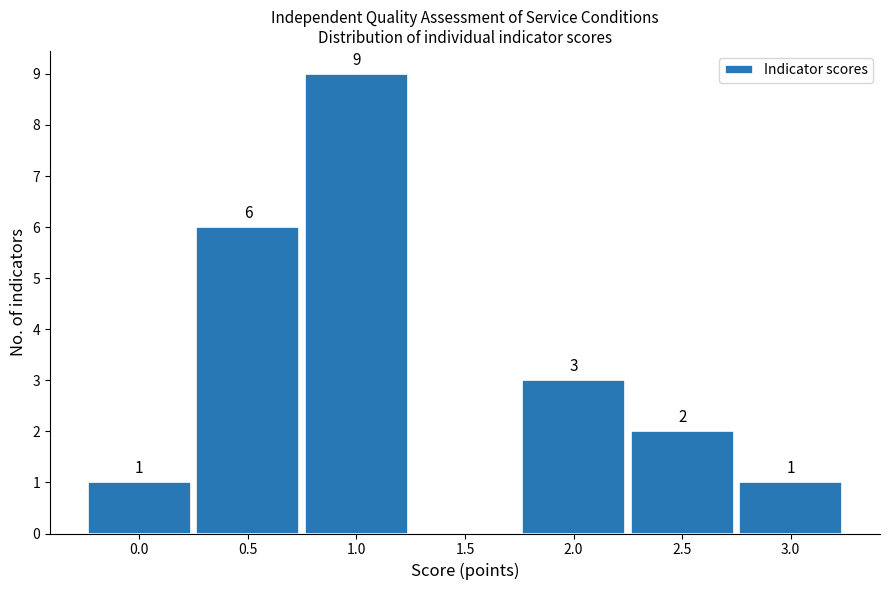

Reading right to left, transcribe all the data shown in this chart.

3.0=1	2.5=2	2.0=3	1.5=0	1.0=9	0.5=6	0.0=1